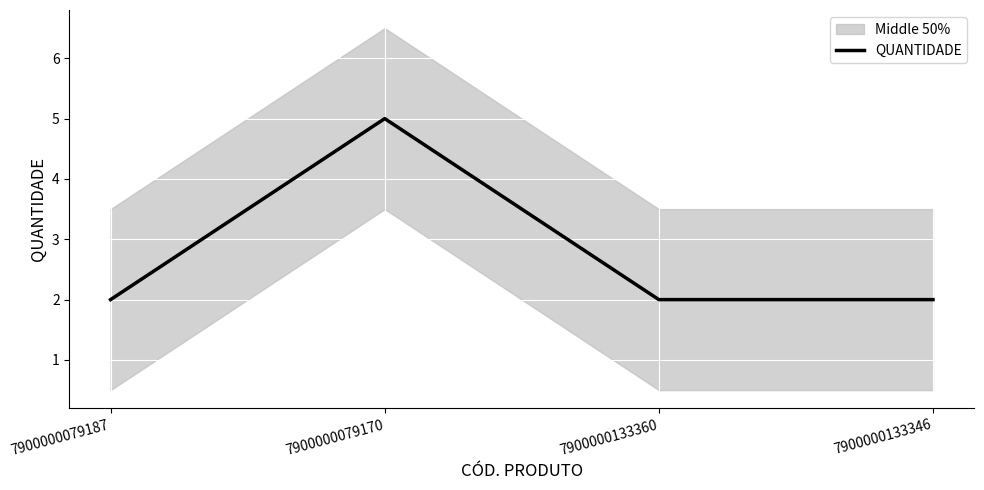

Count the values in the range 2 to 5.

4